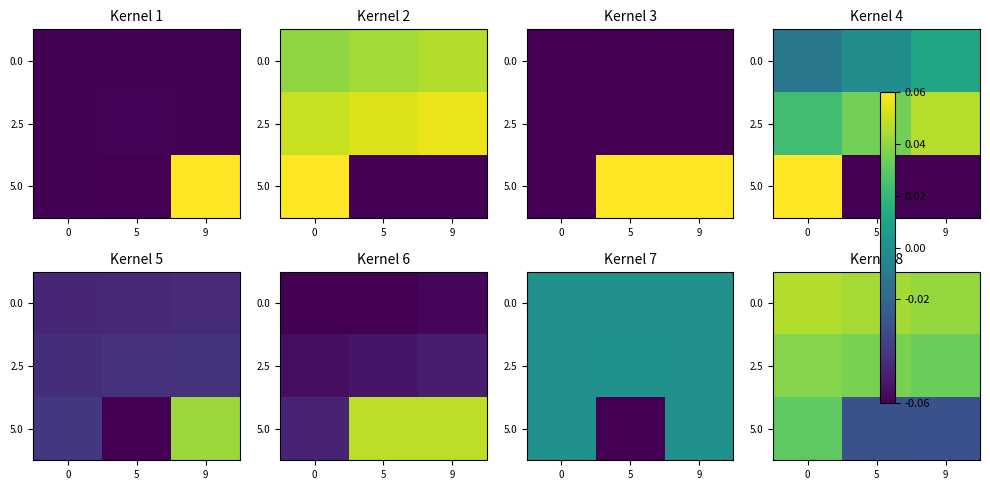

True or false: 5.0 has a value of 0.0 at 0.

False